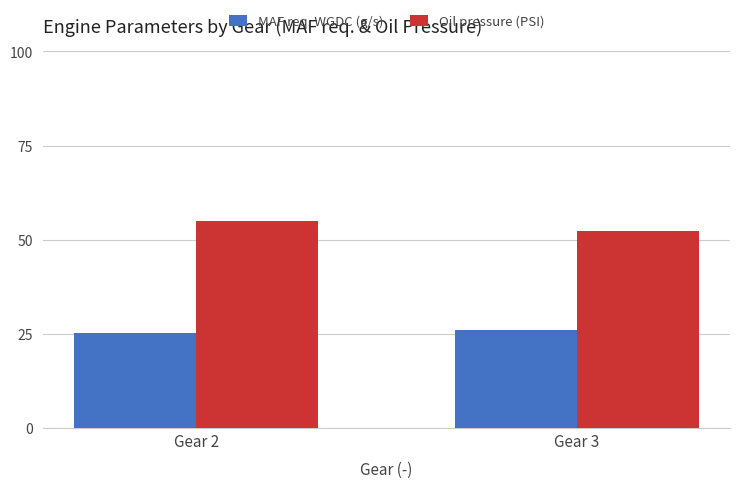

What is the spread (max minus min) of values at Gear 3?

26.4